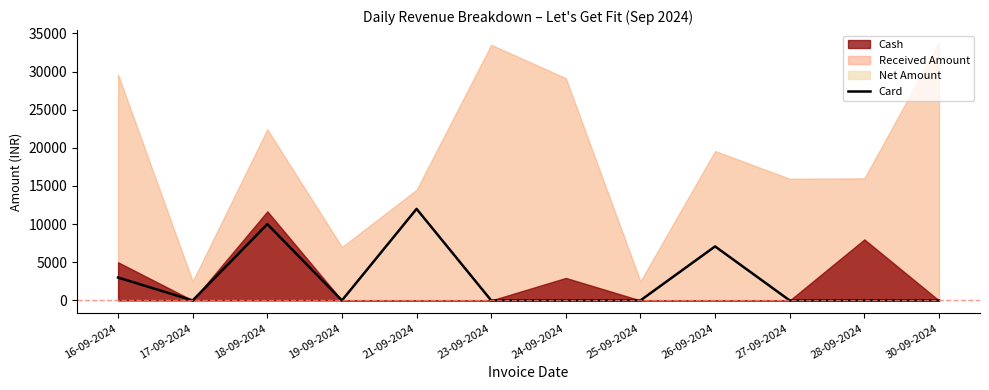

What is the label of the 4th point from the right?

26-09-2024